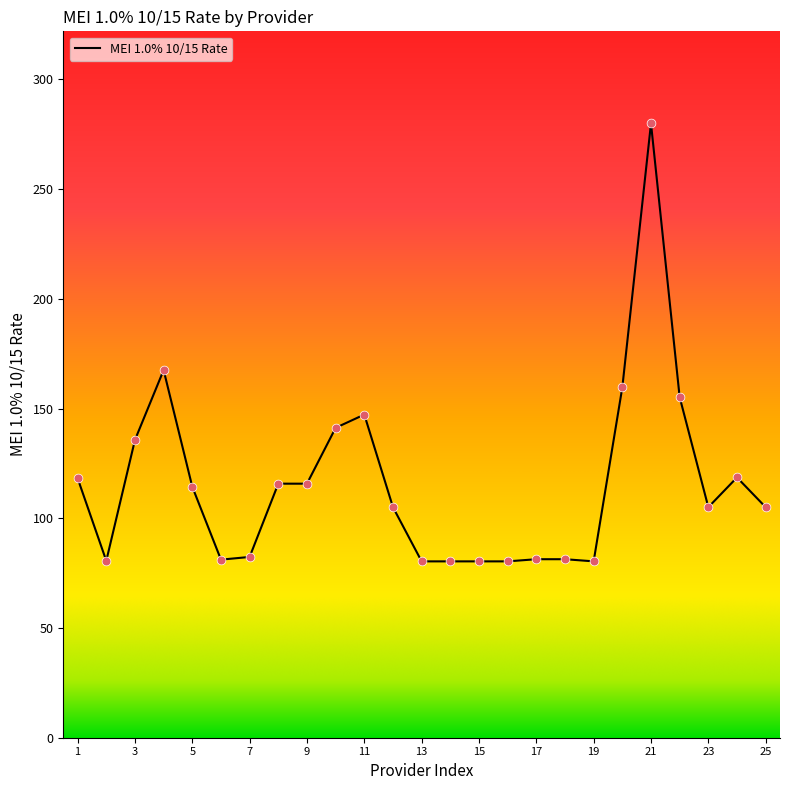

What is the greatest value displayed?

279.9